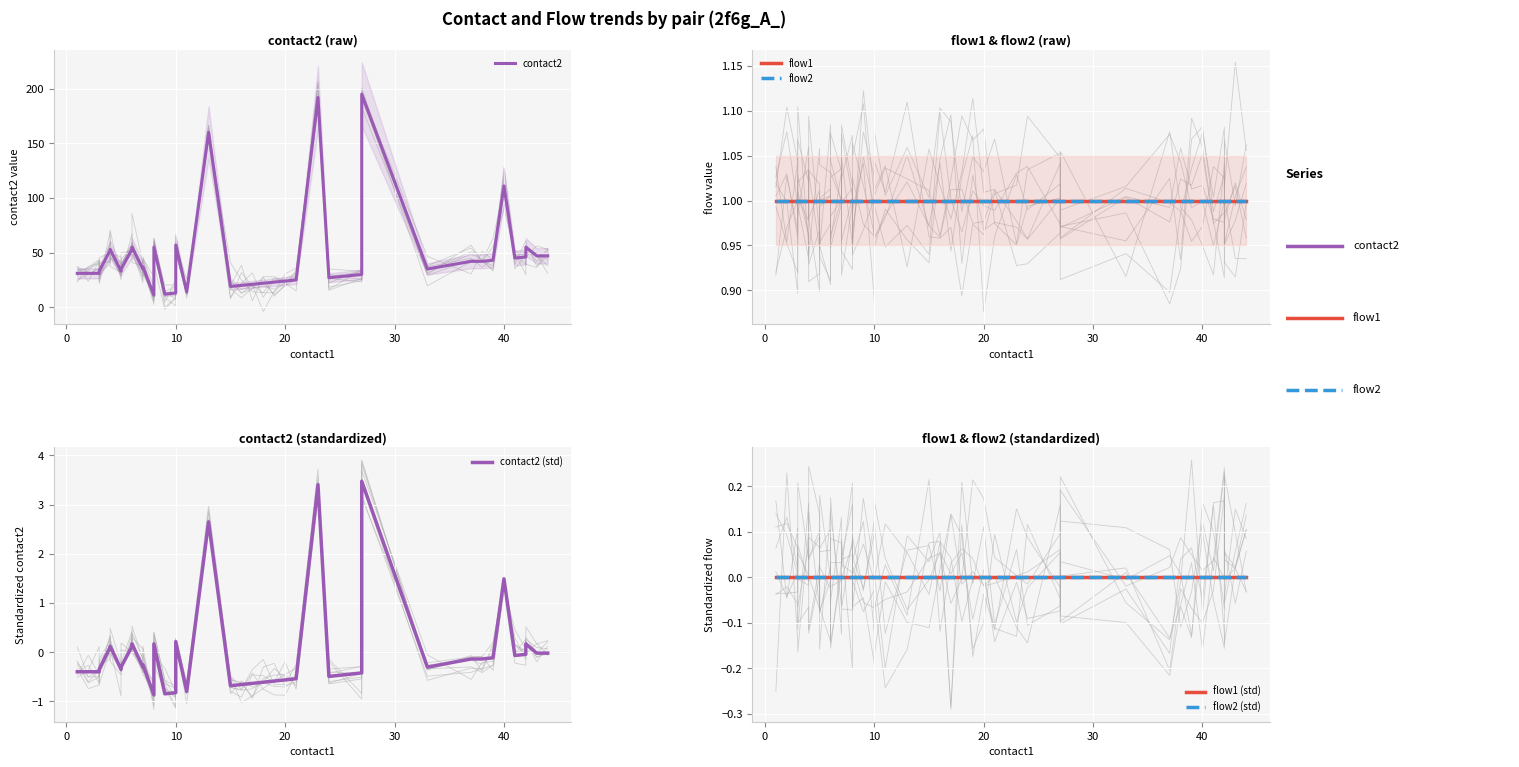

True or false: flow1 has more than 2 points higher than both neighbors.

False